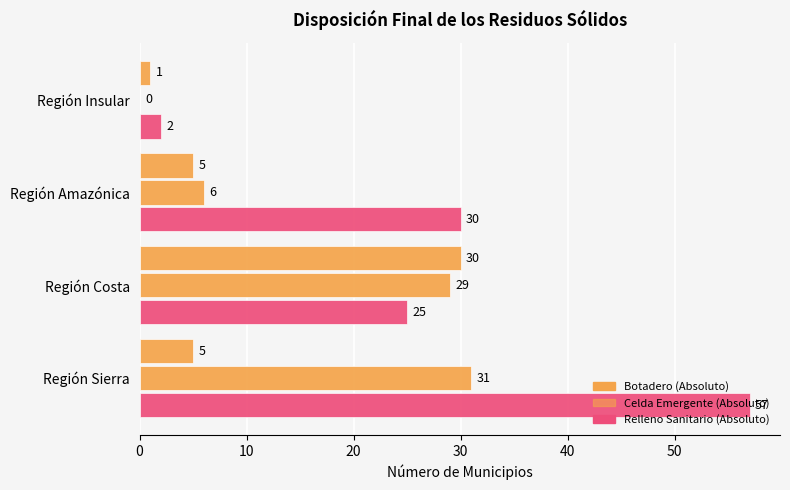

Count the number of categories in the chart.

4